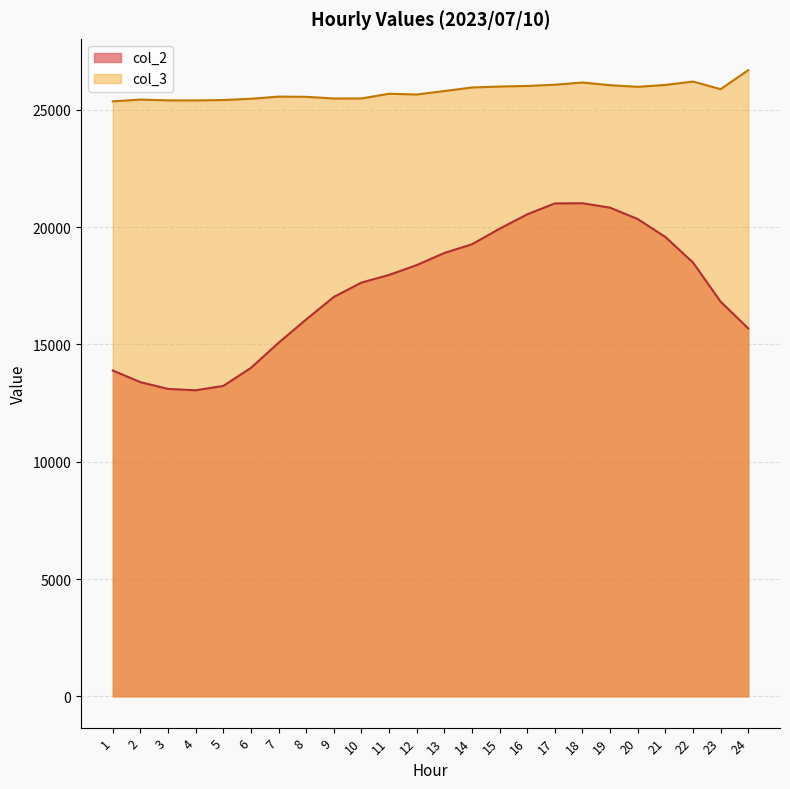

Does the chart display data point markers on the line(s)?

No